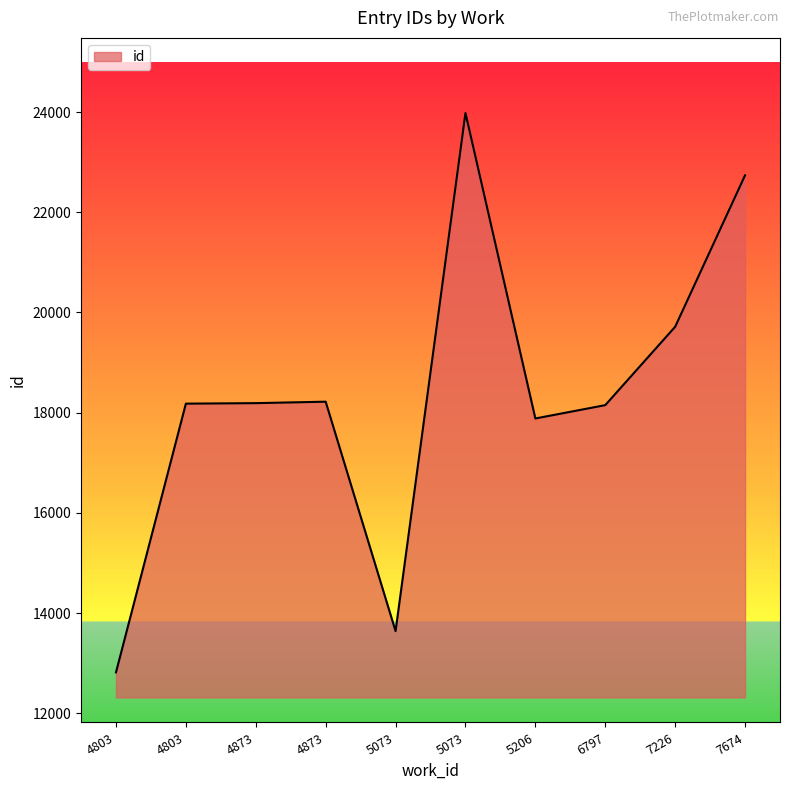

What is the minimum value shown in the chart?

12815